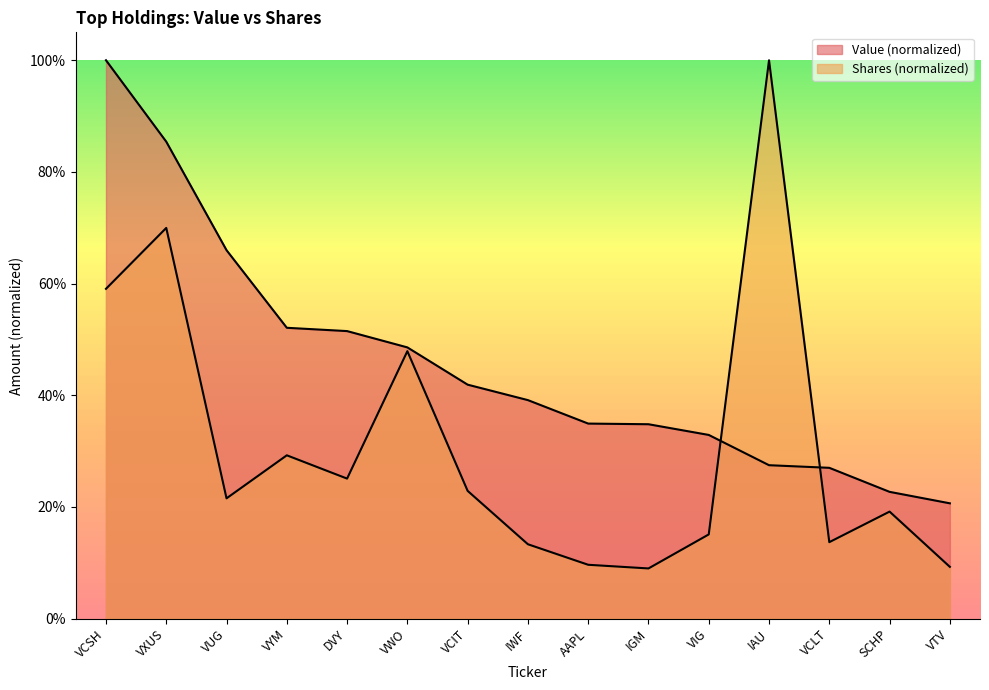

Which series has the largest total across all categories?

Value (millions)